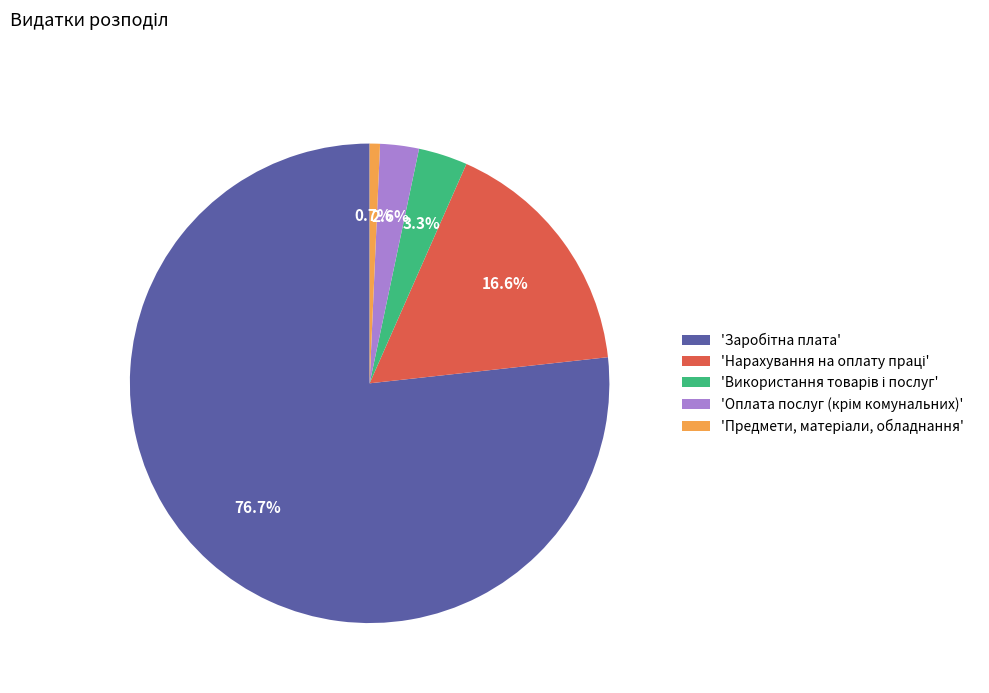

Is there any slice that represents more than half of the pie?

Yes